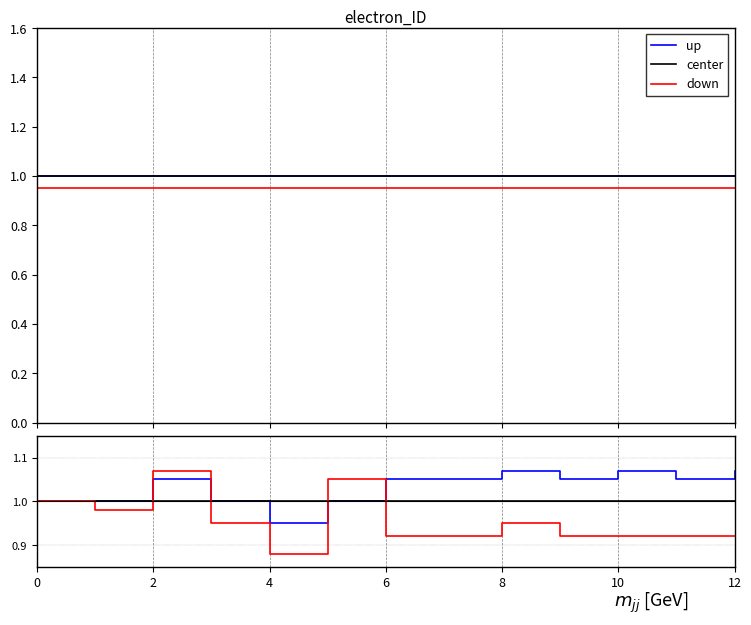

Count the number of categories in the chart.

13